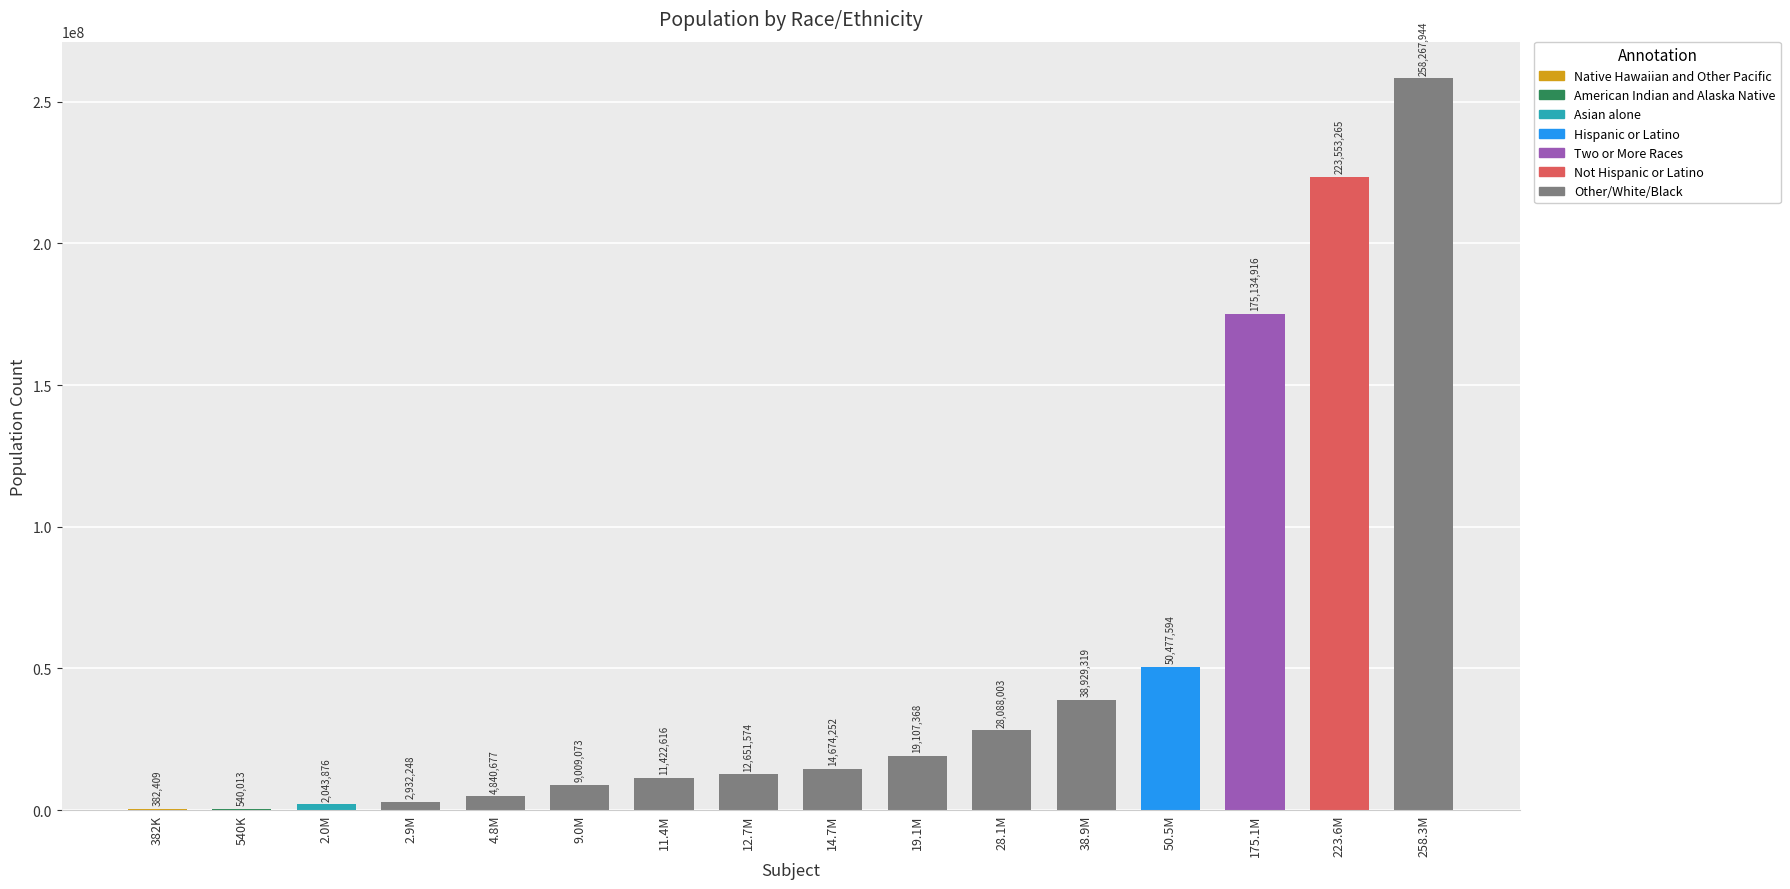

Count the number of data series in this chart.

1